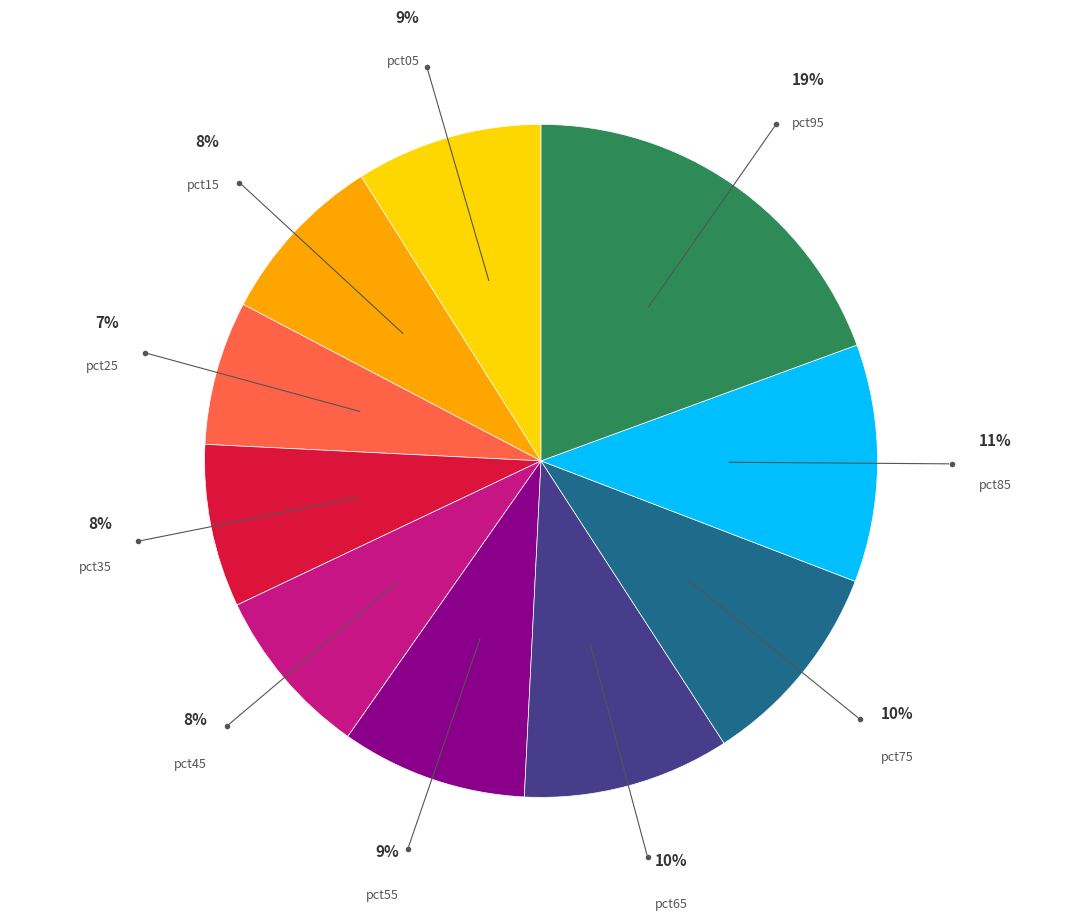

To the nearest percent, what is the average slice percentage?

10%